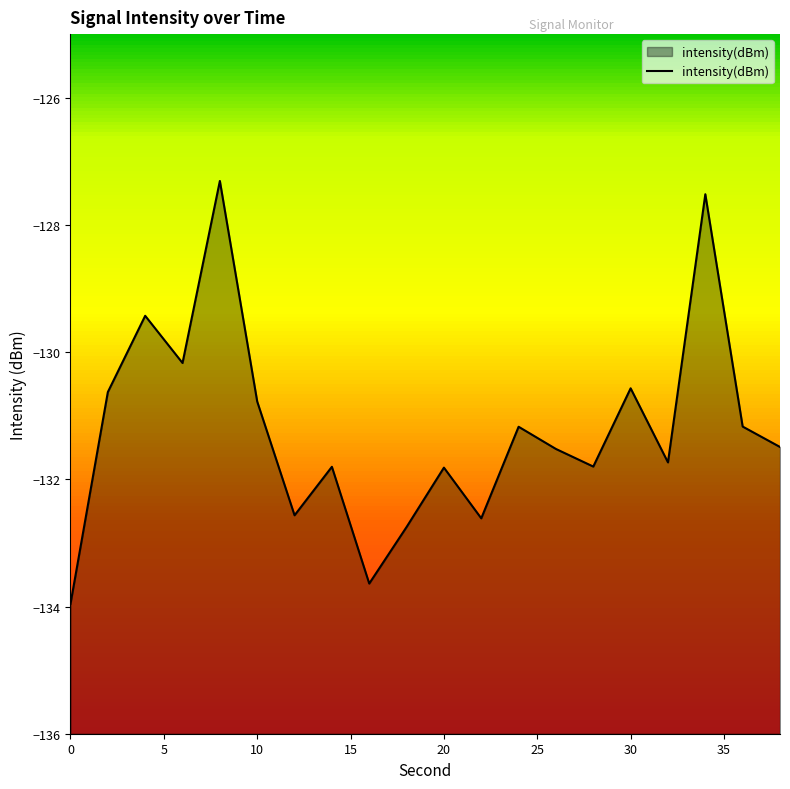

What is the smallest value displayed?

-134.0